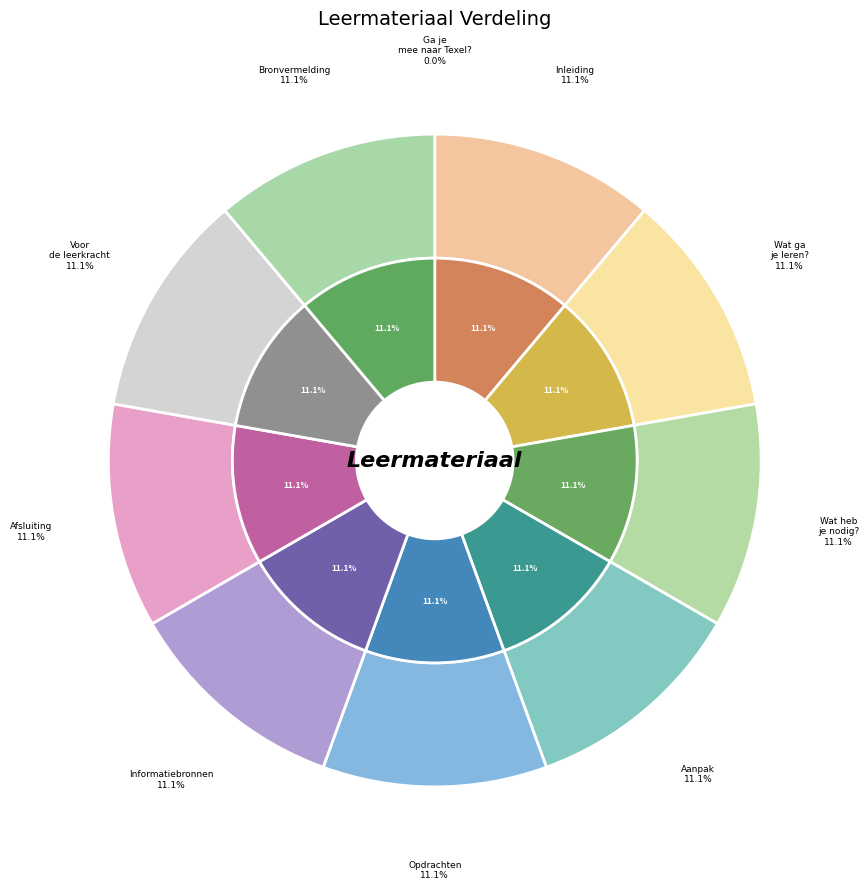

Between Wat heb je nodig? and Opdrachten, which is larger?

Opdrachten